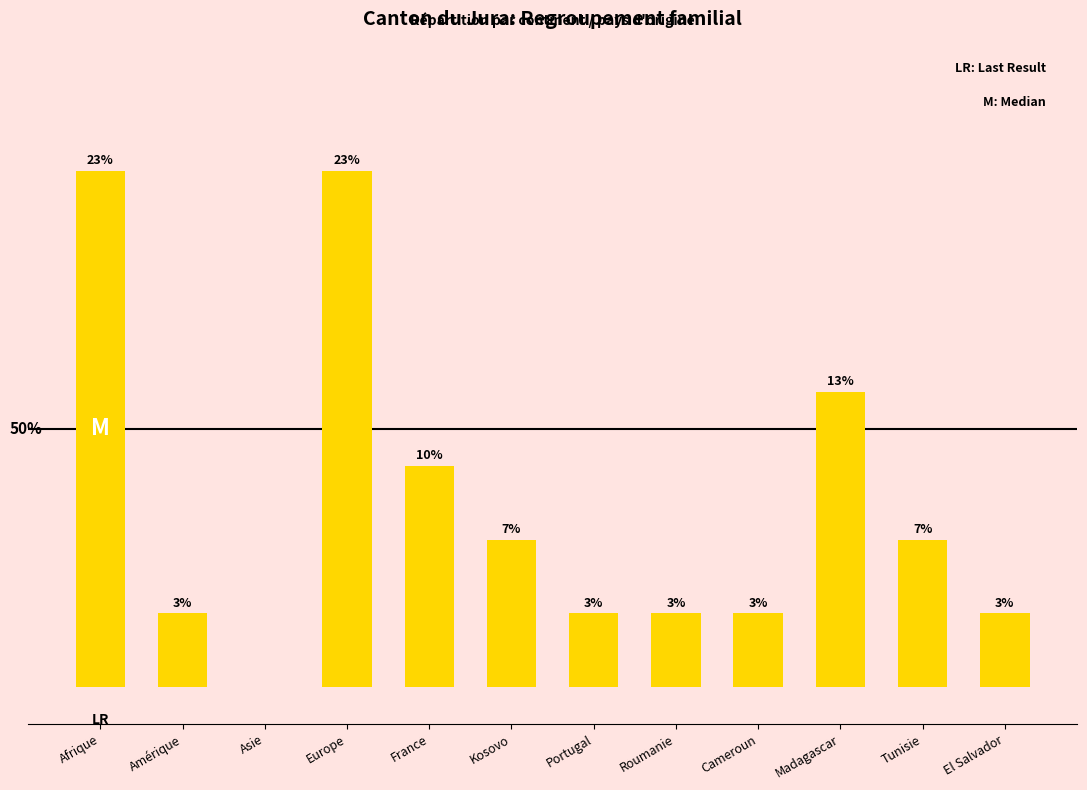

At which label is the value closest to 3?

France